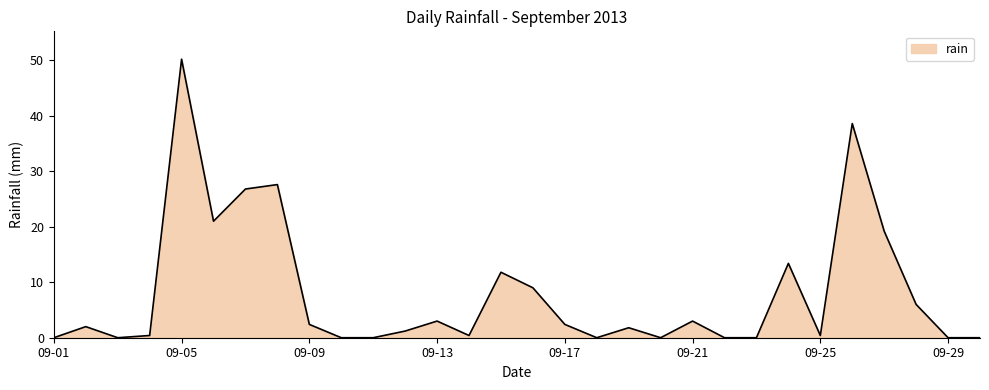

True or false: there are more than 0 points higher than both neighbors.

True